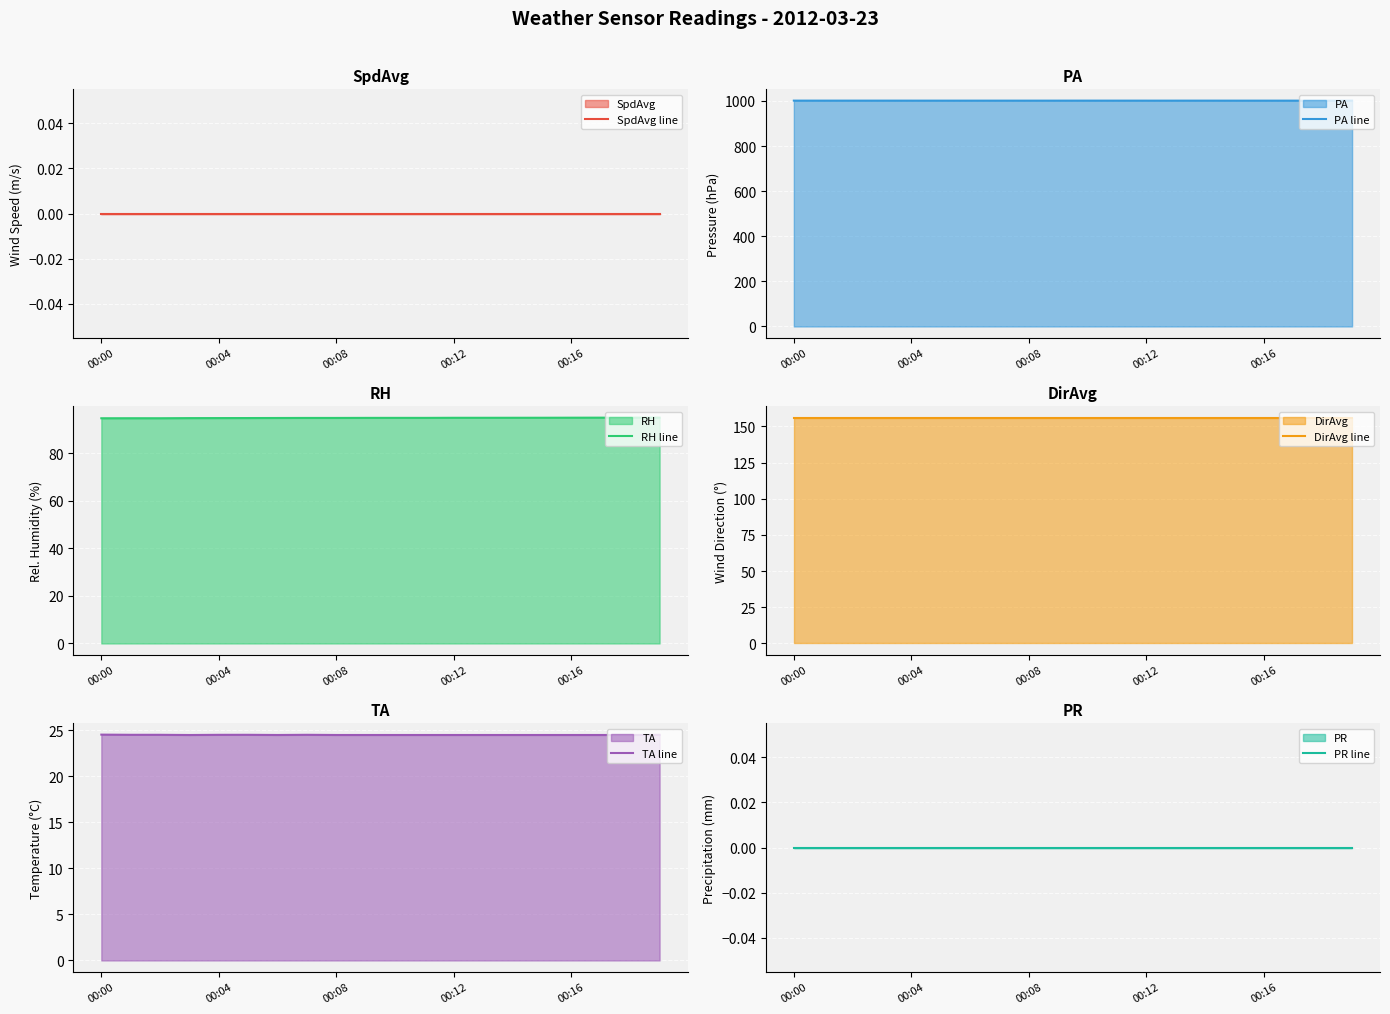

What is the maximum value for TA line?

24.5